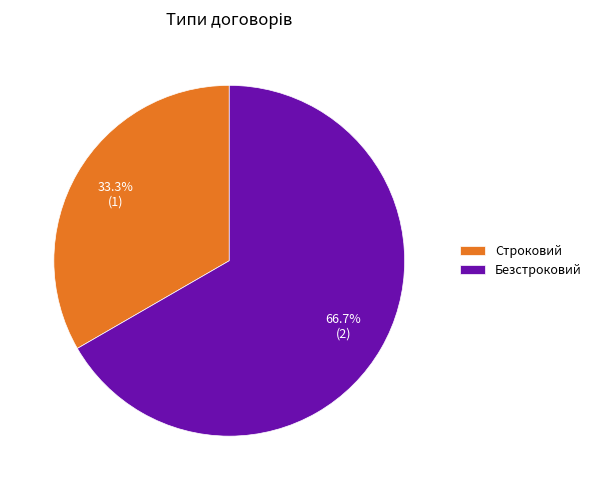

To the nearest percent, what is the combined percentage of Строковий and Безстроковий?

100%